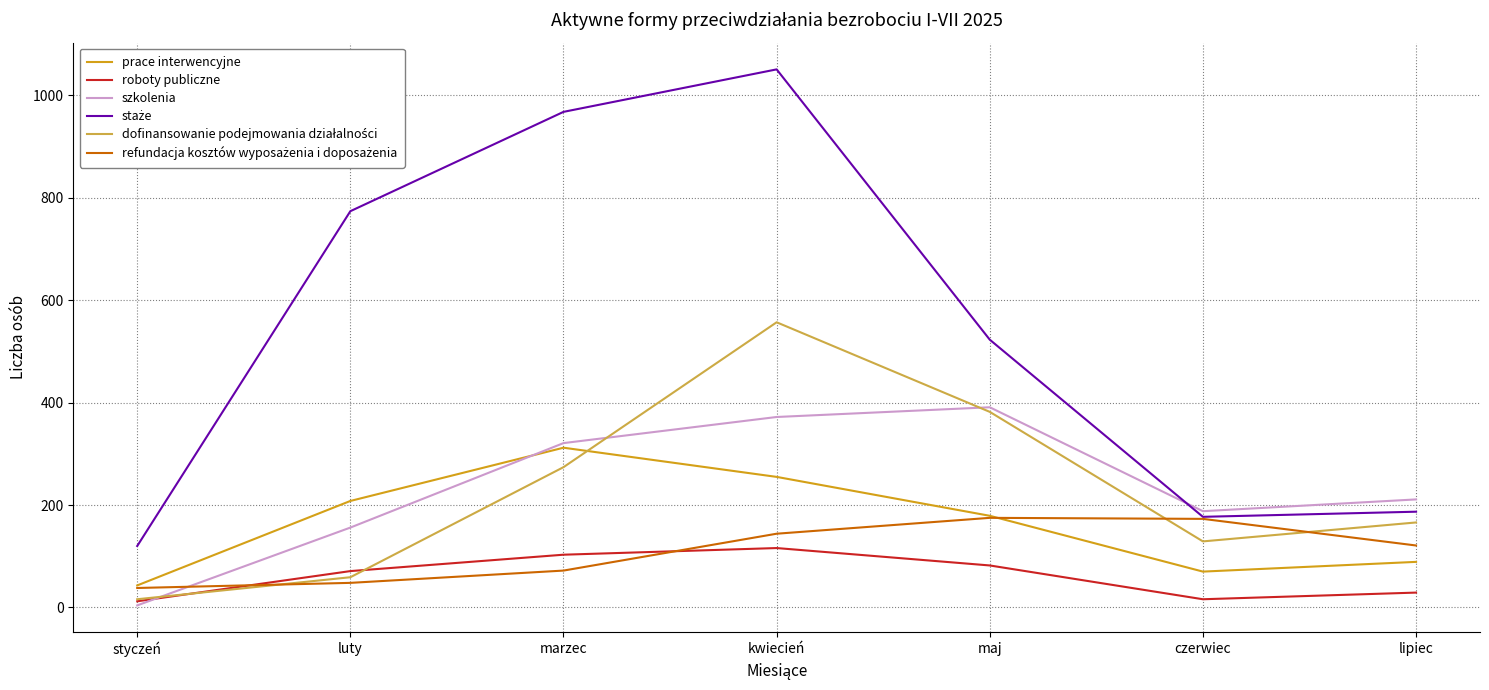

What position from the left is luty?

2